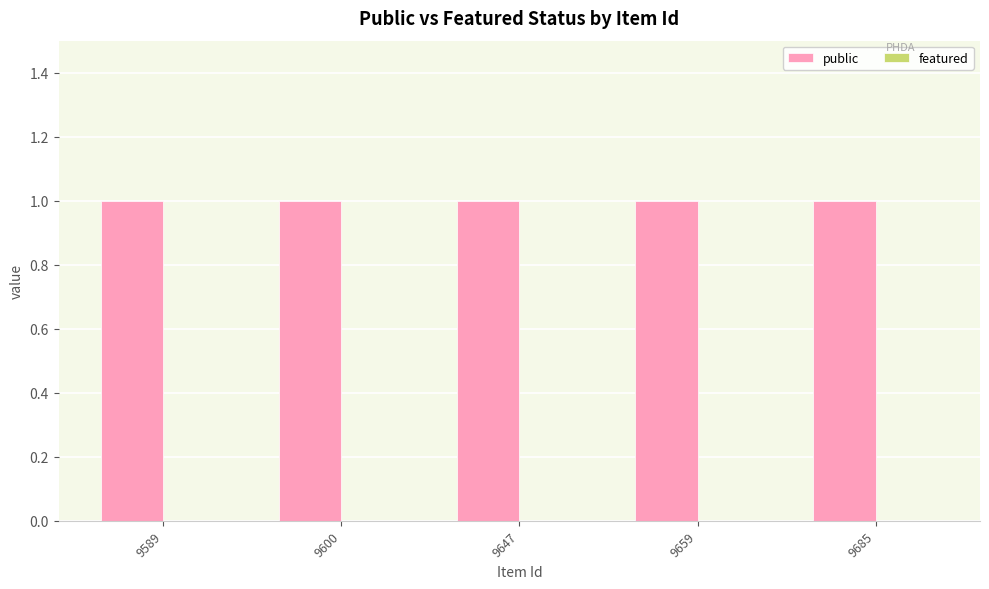

What is the value of the public bar at the 2nd from the left?

1